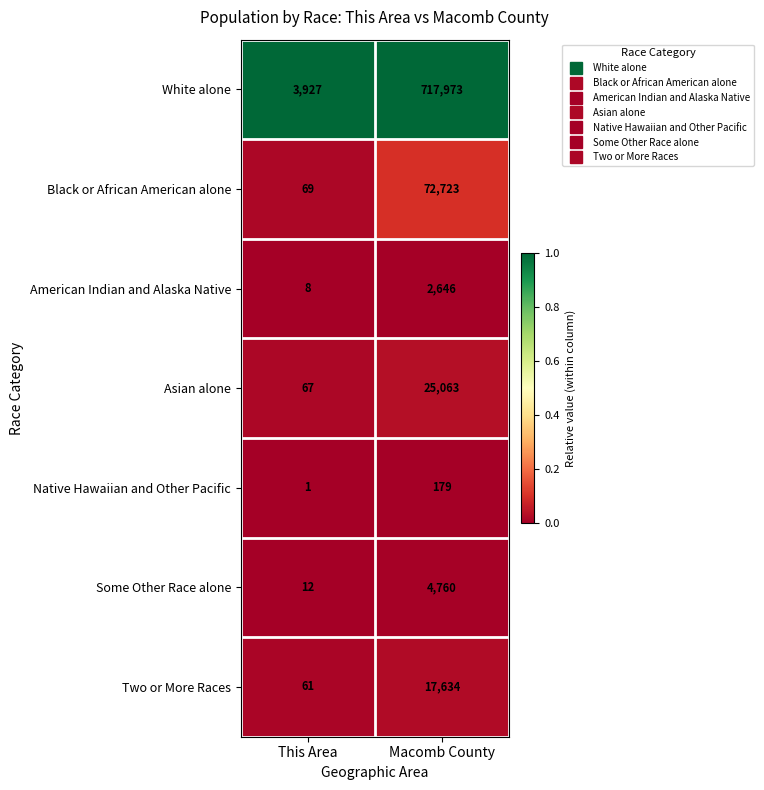

Rank the categories by Asian alone value from highest to lowest.

Macomb County, This Area